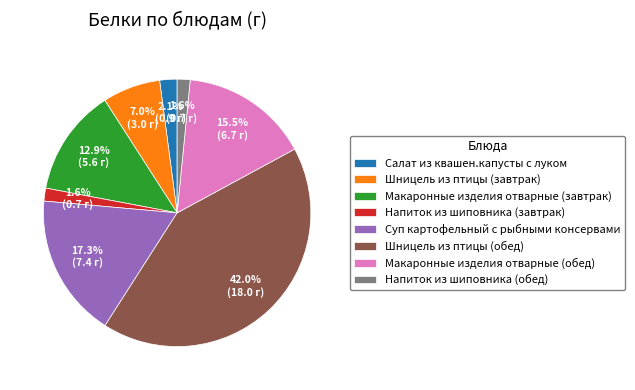

How many segments does this pie chart have?

8